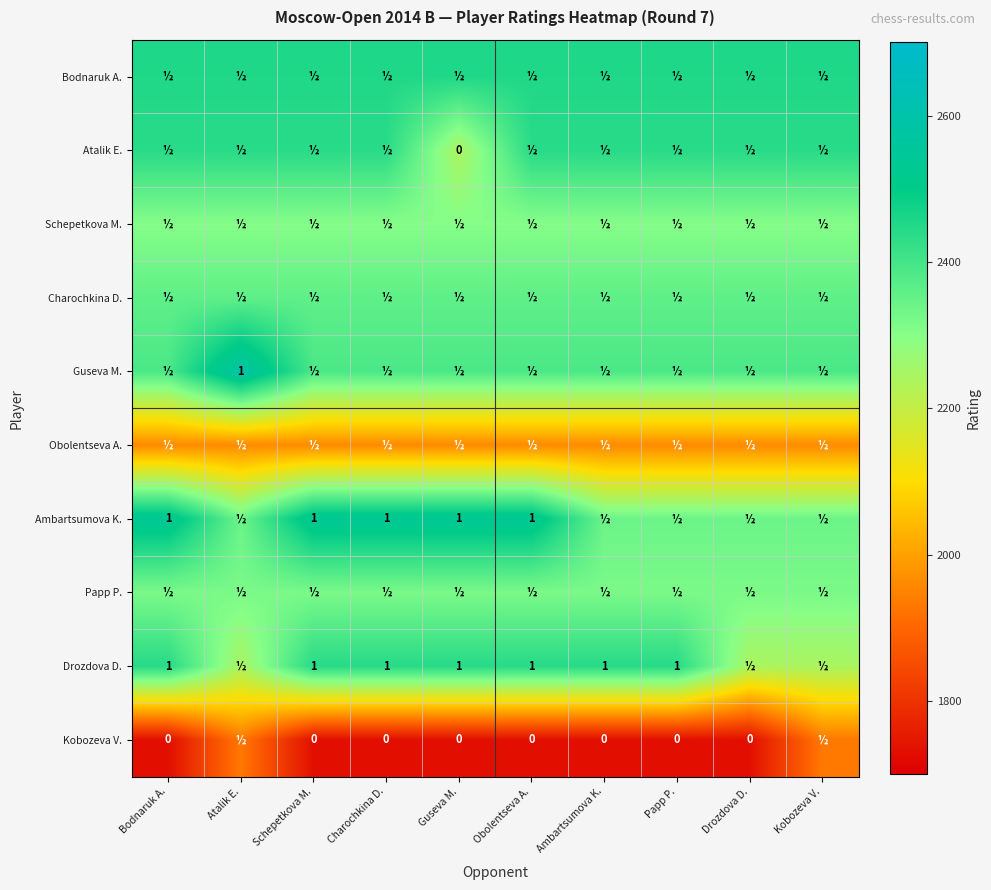

True or false: Ambartsumova K. has a value of 3845 at Ambartsumova K..

False